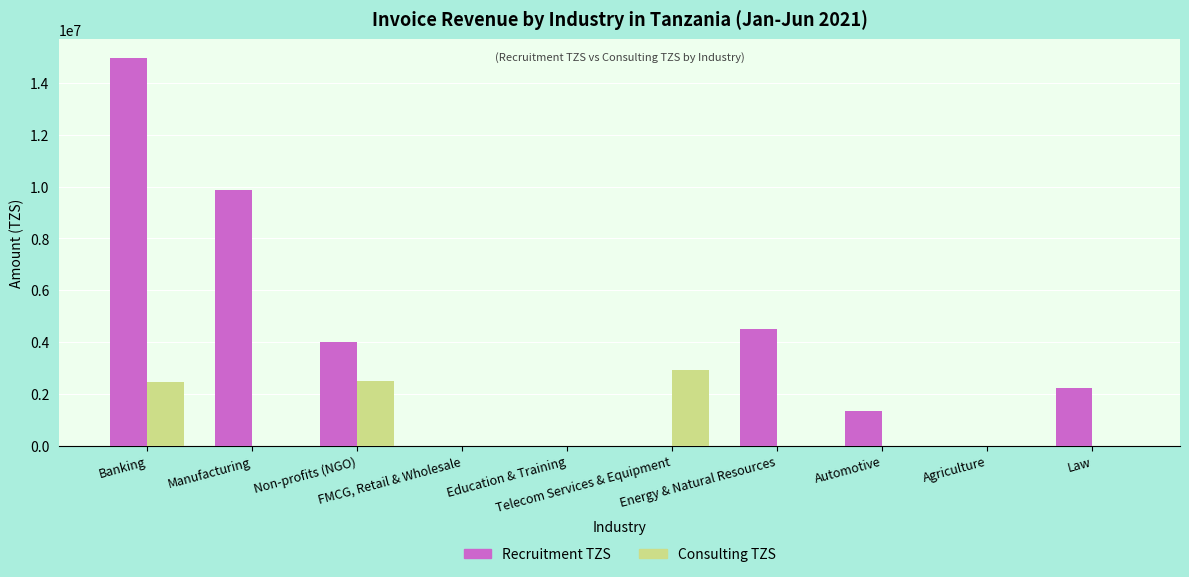

Which series has the largest total across all categories?

Recruitment TZS